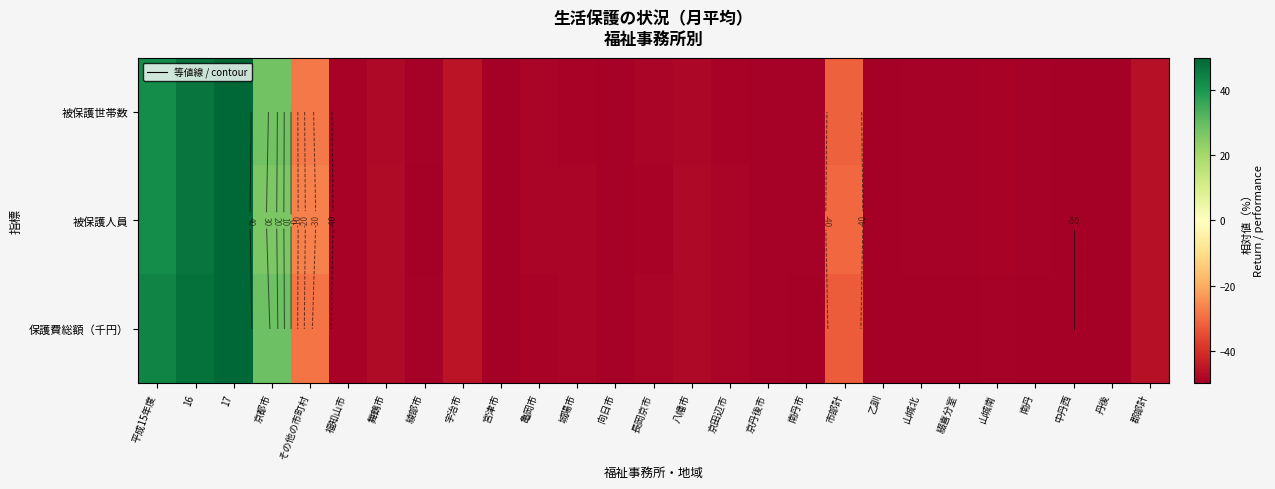

What is the maximum value shown in the chart?

50.0